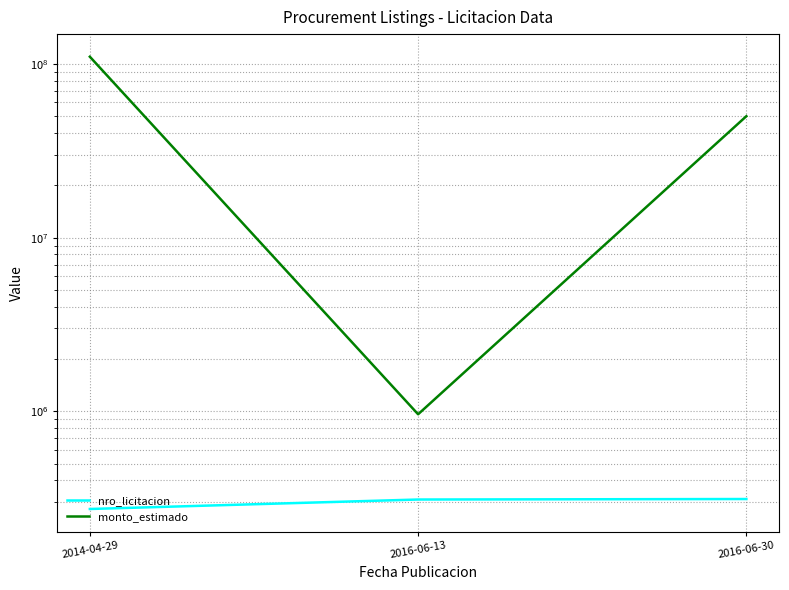

Which series has the widest spread of values?

monto_estimado